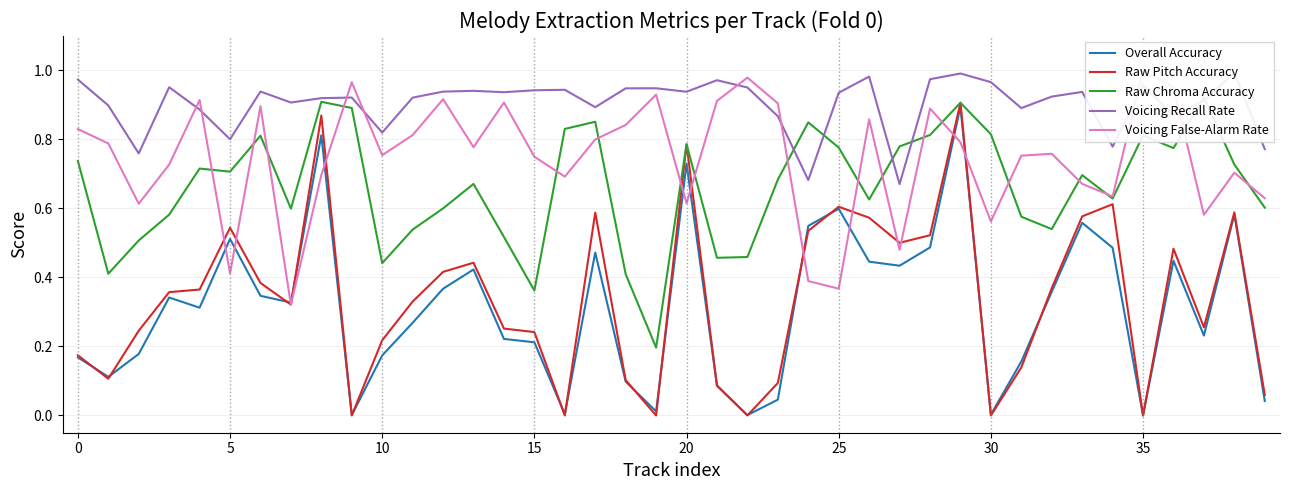

List the series in order of their peak value, lowest first.

Overall Accuracy, Raw Pitch Accuracy, Raw Chroma Accuracy, Voicing Recall Rate, Voicing False-Alarm Rate